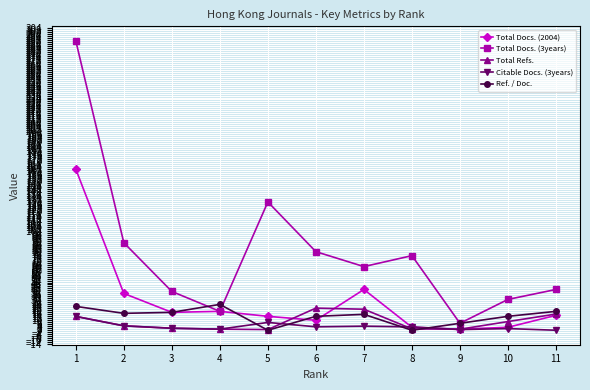

What are all the series names shown in the legend?

Total Docs. (2004), Total Docs. (3years), Total Refs., Citable Docs. (3years), Ref. / Doc.